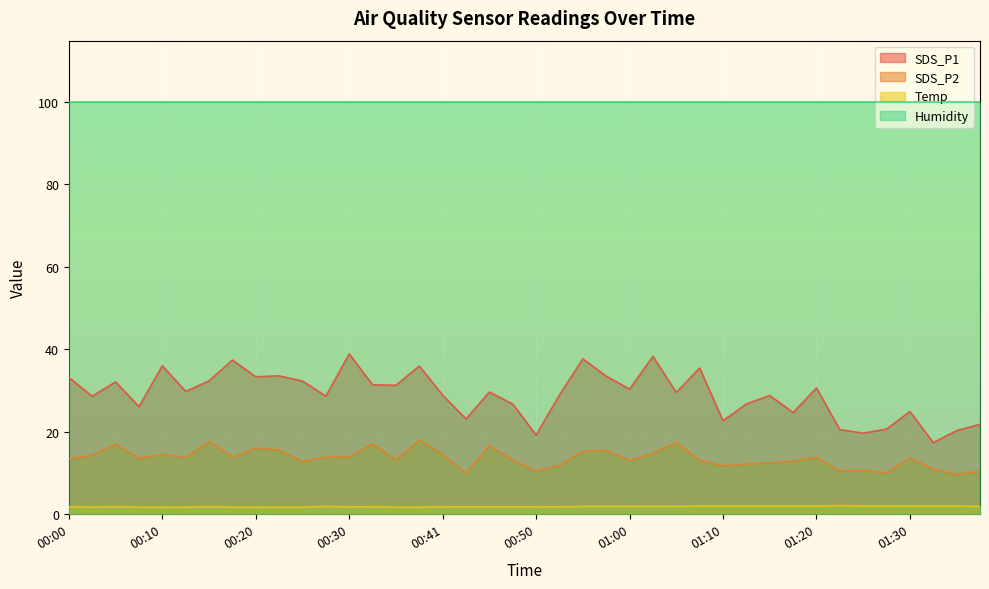

Is it true that Temp equals 2.8 at 01:35?

False